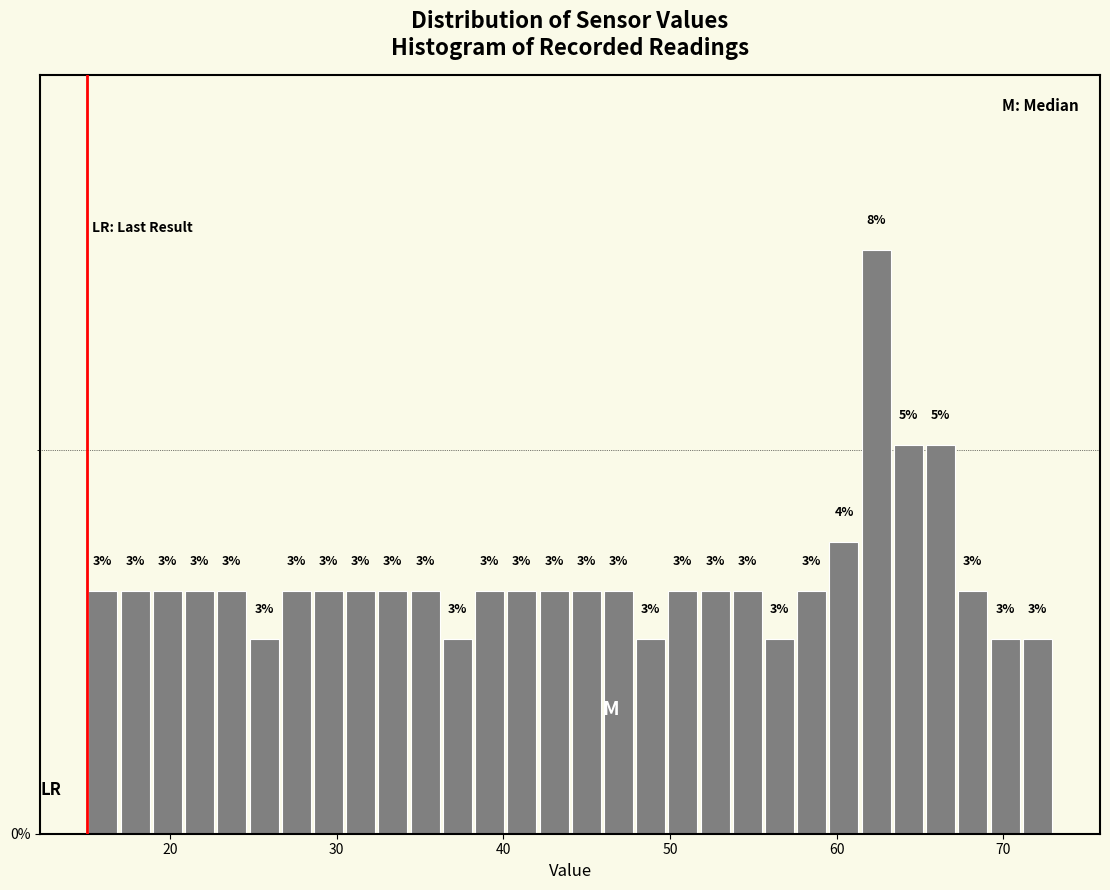

Around what value on the x-axis is the tallest bar? Give the approximate position of its centre, as read against the axis.

62